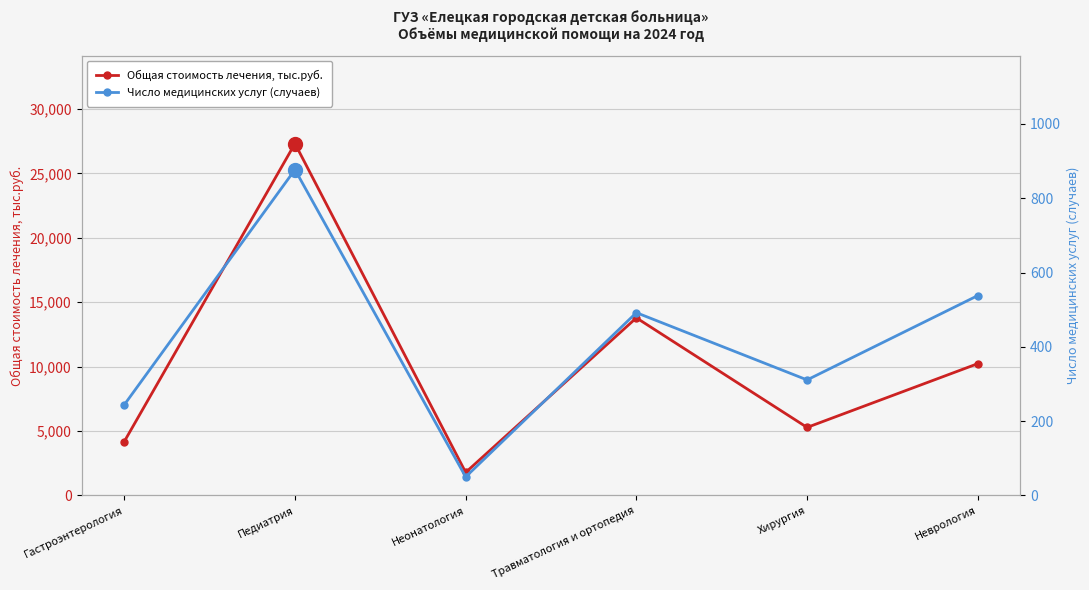

Reading left to right, list all the values displayed in this chart.

Общая стоимость лечения, тыс.руб.: 4183.3	27313.0	1789.8	13786.8	5280.9	10230.4
Число медицинских услуг (случаев): 244.0	877.0	50.0	492.0	311.0	538.0